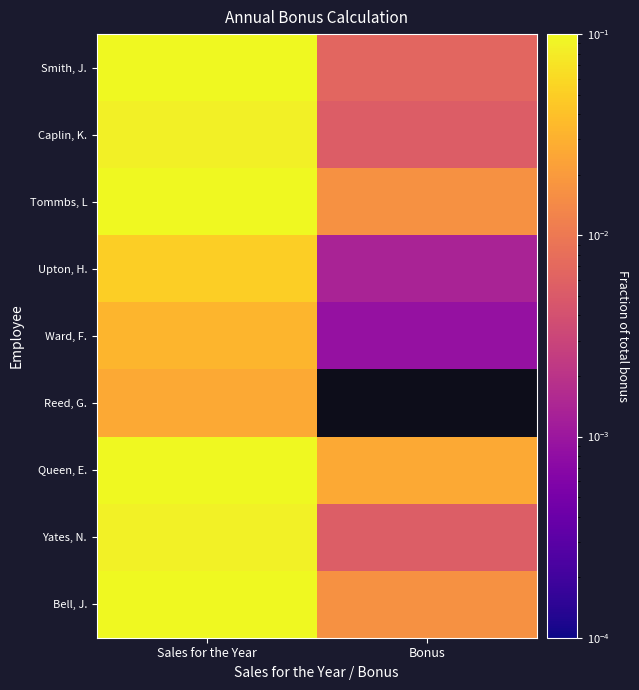

What is the maximum value shown in the chart?

0.2